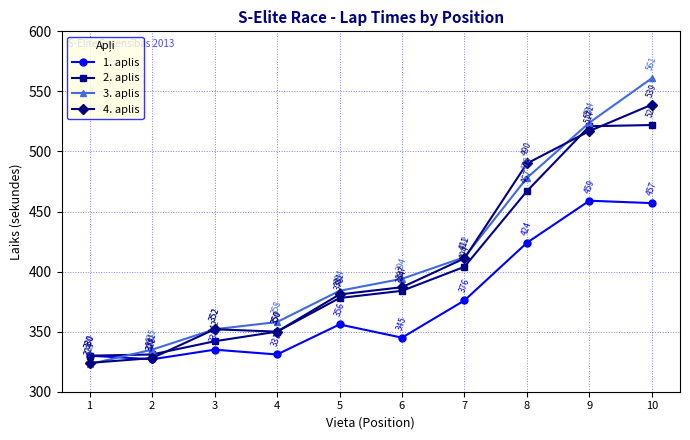

Where do 3. aplis and 4. aplis first cross each other?

1 and 2